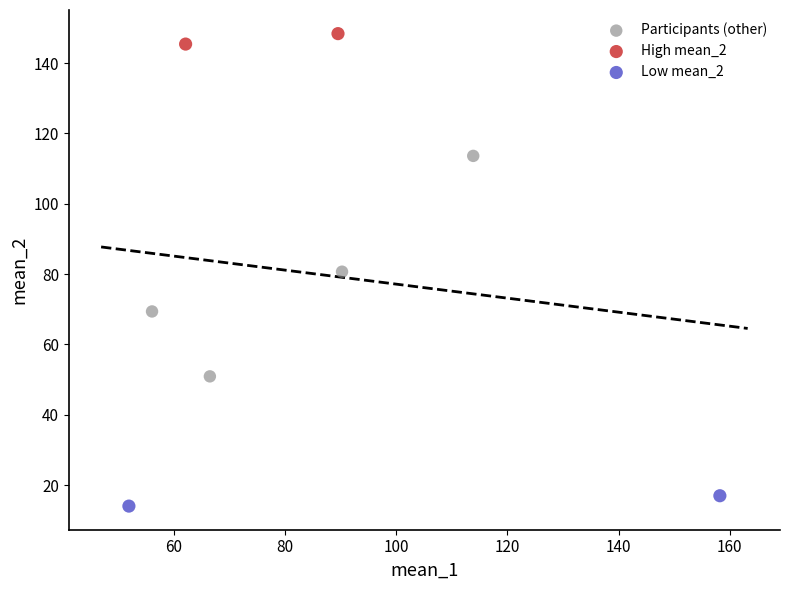

Which series contains the highest Y value?

High mean_2